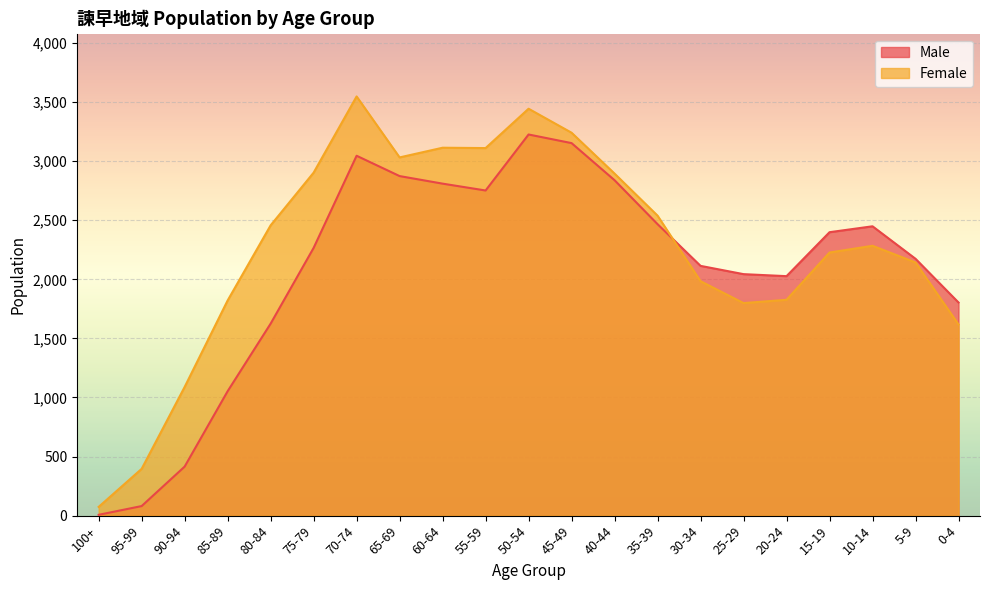

What is the difference between the highest and lowest values at 100+?

67